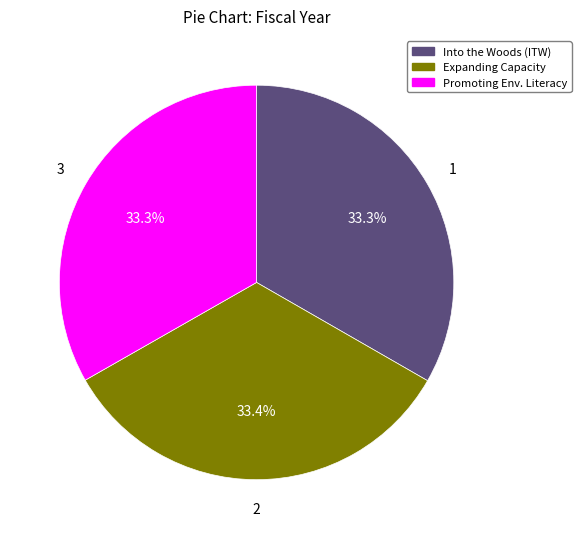

What percentage is the Into the Woods (ITW) slice, to the nearest percent?

33%